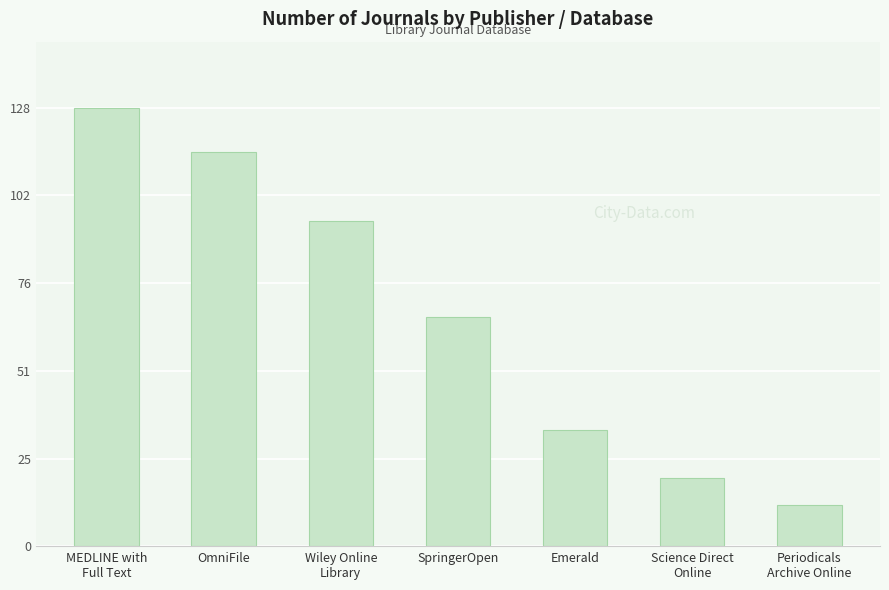

Rank the categories by value from highest to lowest.

MEDLINE with
Full Text, OmniFile, Wiley Online
Library, SpringerOpen, Emerald, Science Direct
Online, Periodicals
Archive Online